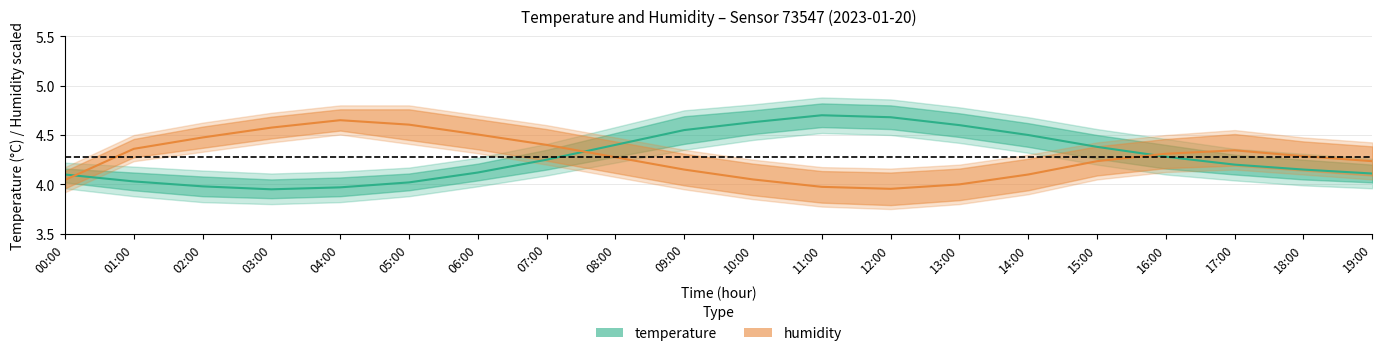

What is the sum of all humidity values?

85.5